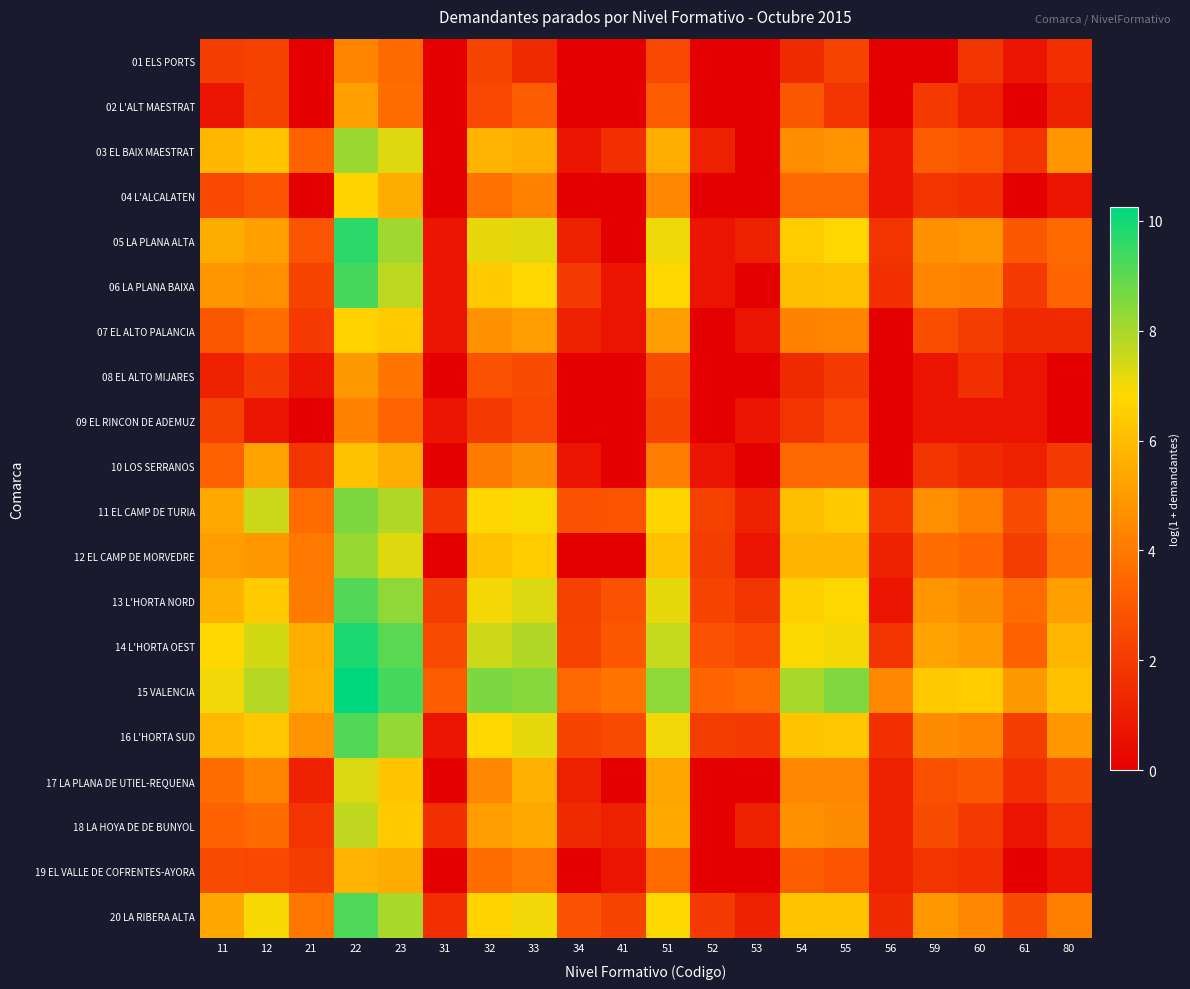

What is the maximum value shown in the chart?

10.3